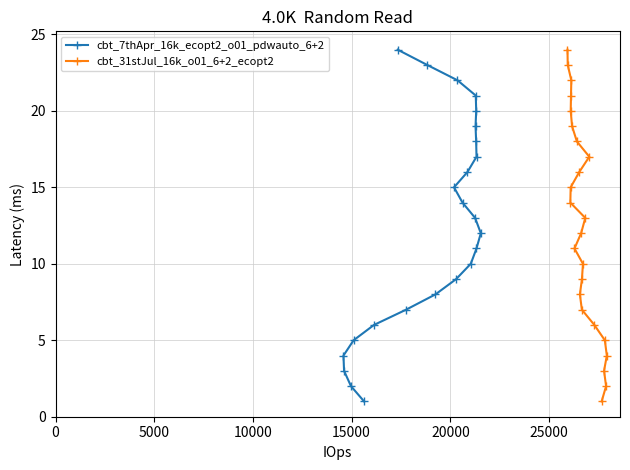

What is the value of the cbt_31stJul_16k_o01_6+2_ecopt2 point at the 3rd from the left?

14